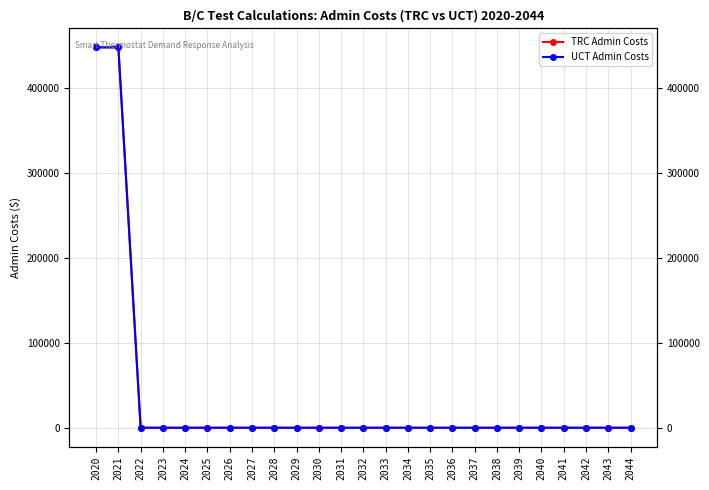

What are all the series names shown in the legend?

TRC Admin Costs, UCT Admin Costs